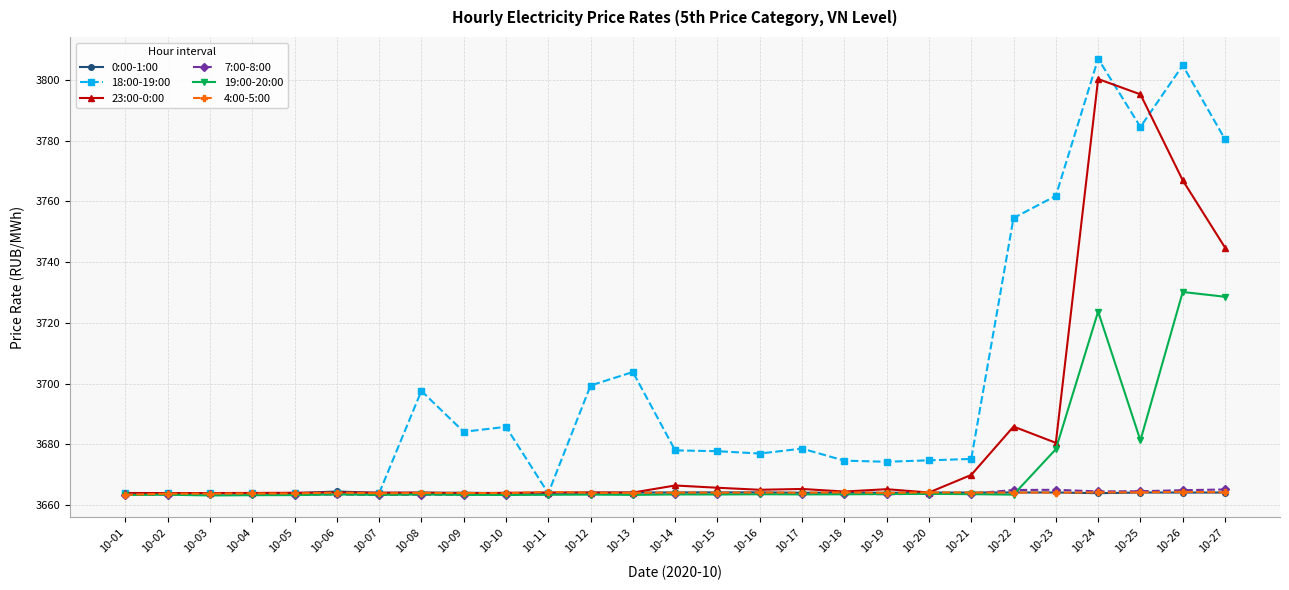

Which label corresponds to the largest value in the chart?

10-24